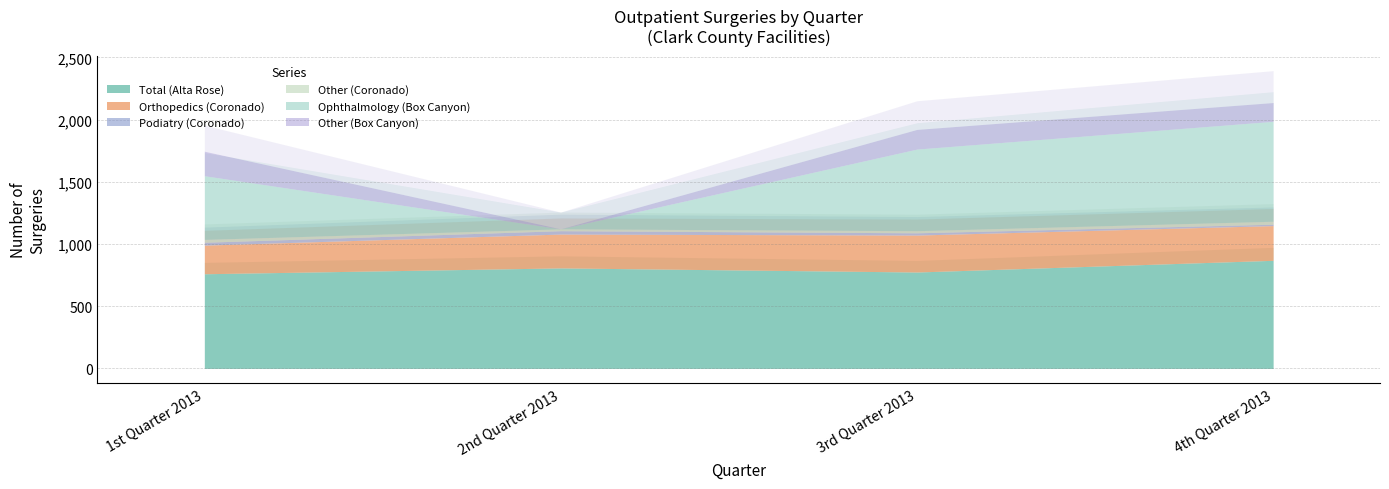

What is the value of the Other point at the 1st from the left?

197